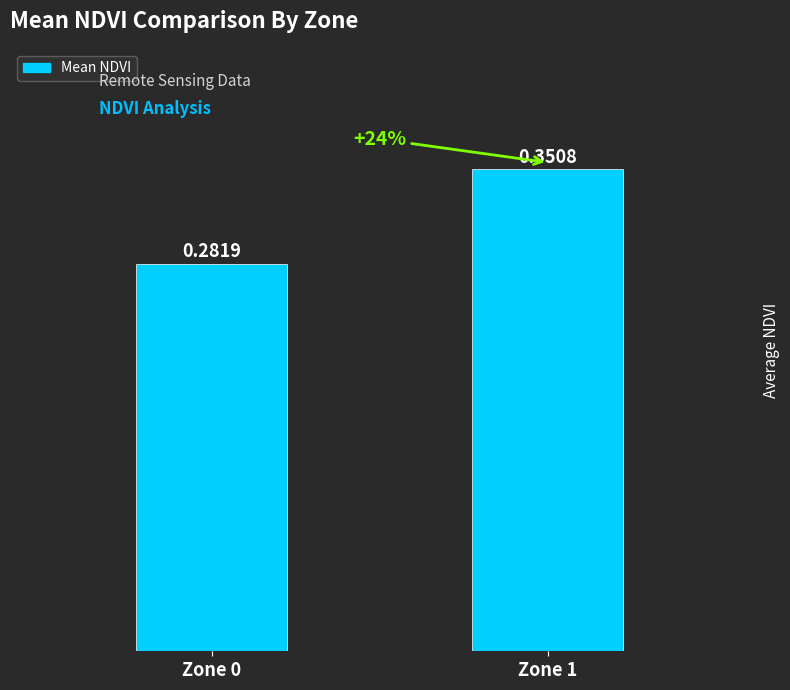

What is the change in value from Zone 0 to Zone 1?

+0.1